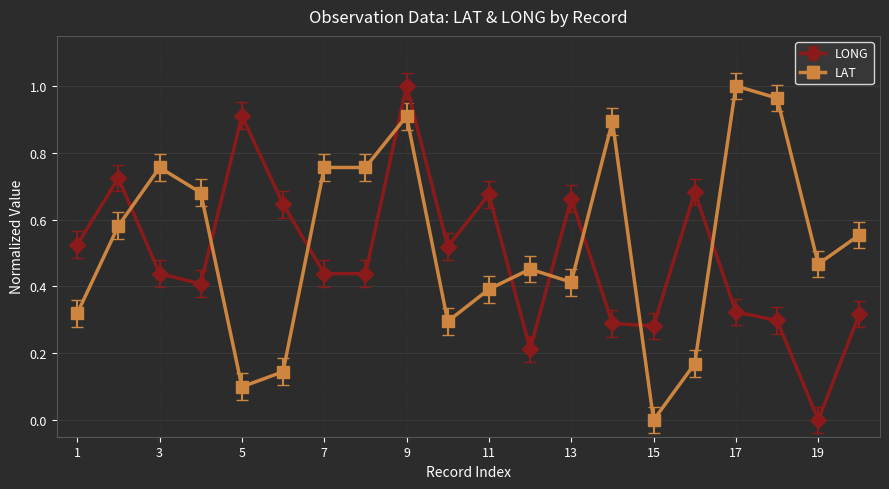

What is the sum of all LONG values?

9.8